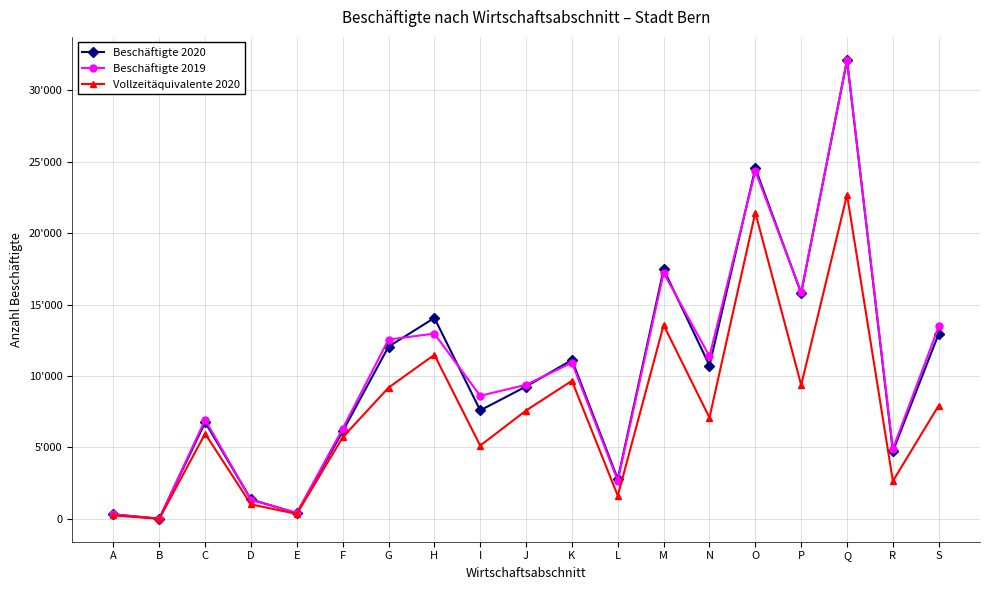

At which label is Vollzeitäquivalente 2020 closest to 11350?

H